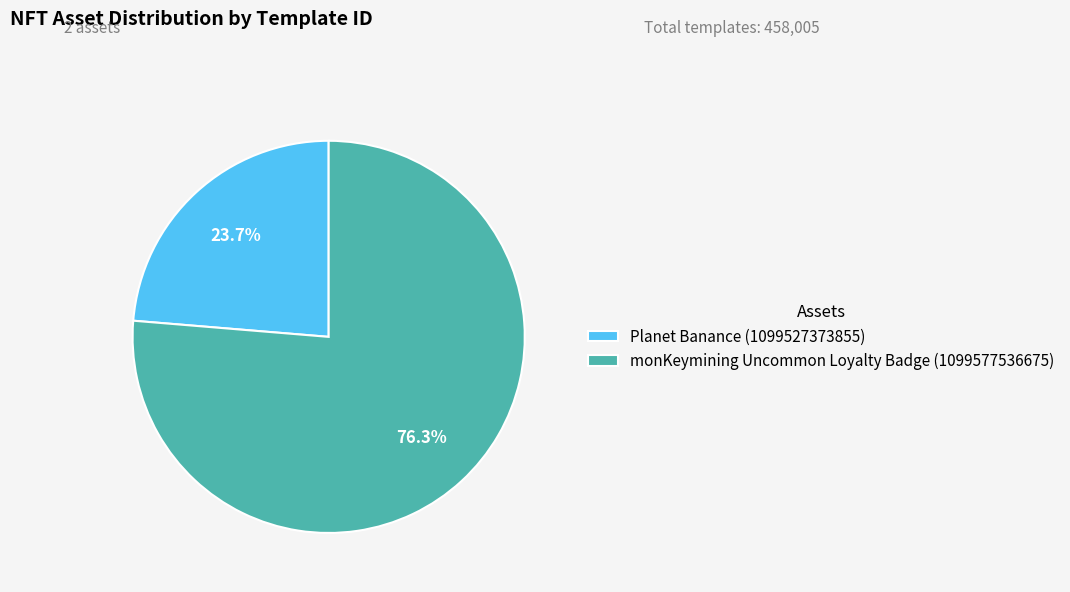

Rank the categories by value from lowest to highest.

Planet Banance (1099527373855), monKeymining Uncommon Loyalty Badge (1099577536675)